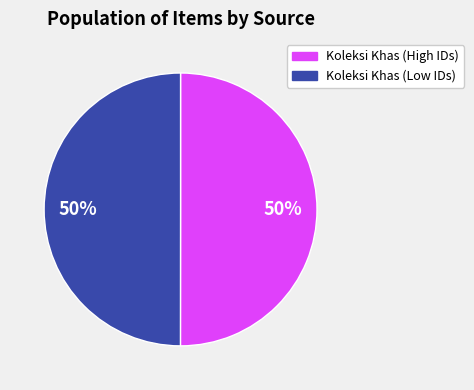

To the nearest percent, what is the average slice percentage?

50%